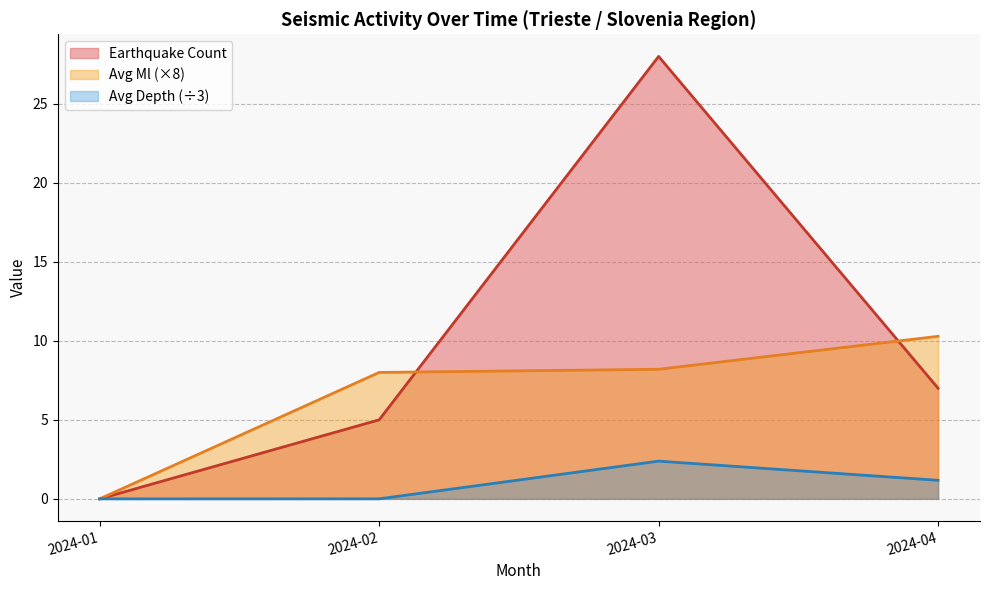

Which series has the largest total across all categories?

Earthquake Count